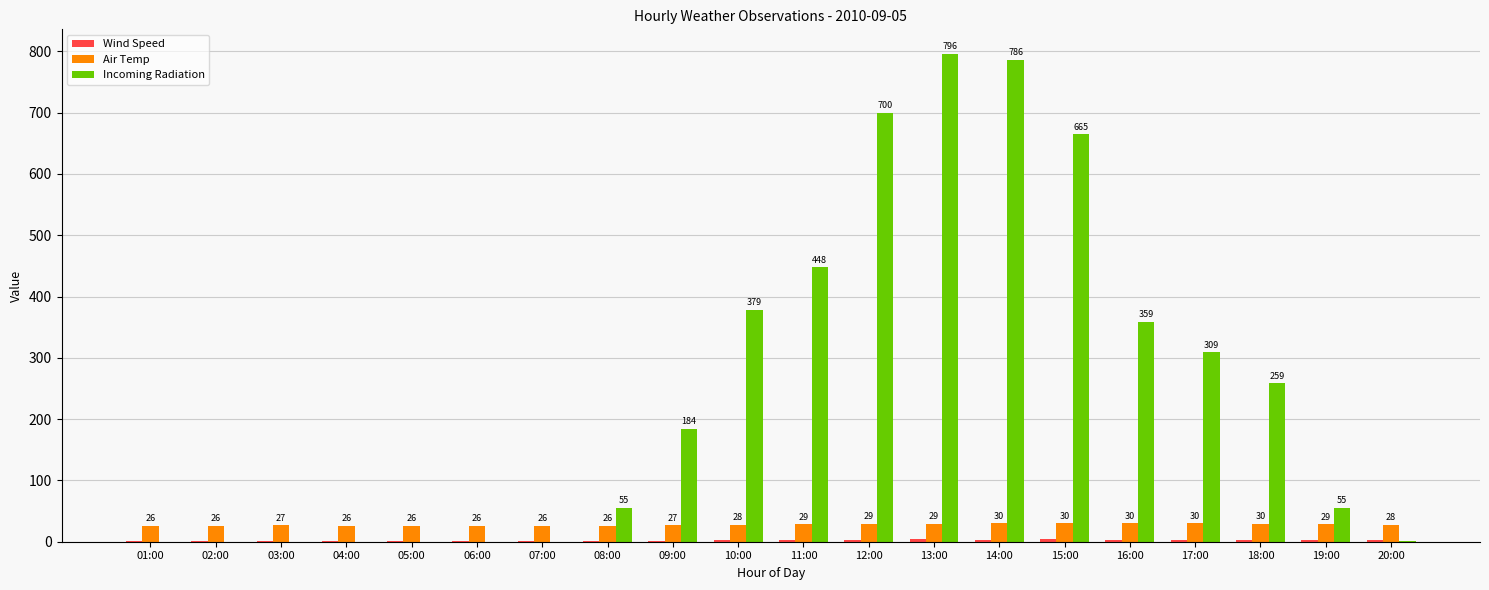

Where is Incoming Radiation nearest to the value 398?

10:00